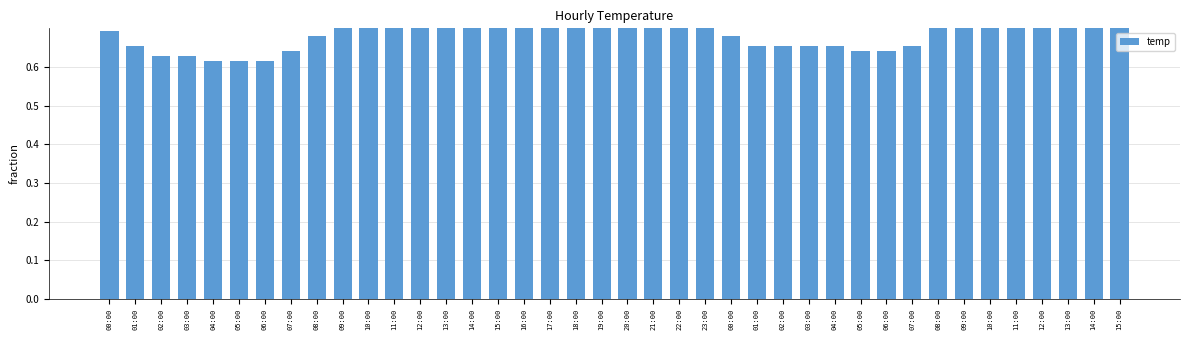

List the labels in order of value, smallest first.

04:00, 05:00, 06:00, 02:00, 03:00, 07:00, 05:00, 06:00, 01:00, 01:00, 02:00, 03:00, 04:00, 07:00, 08:00, 00:00, 00:00, 20:00, 22:00, 23:00, 08:00, 19:00, 21:00, 09:00, 18:00, 09:00, 10:00, 10:00, 11:00, 17:00, 13:00, 14:00, 15:00, 12:00, 16:00, 11:00, 12:00, 13:00, 15:00, 14:00